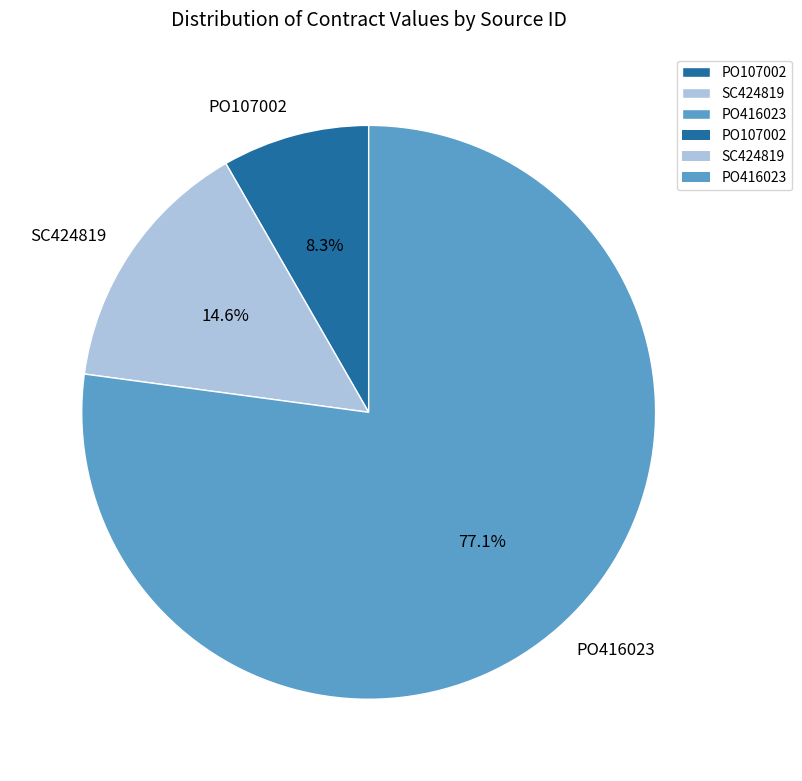

Between SC424819 and PO107002, which is larger?

SC424819